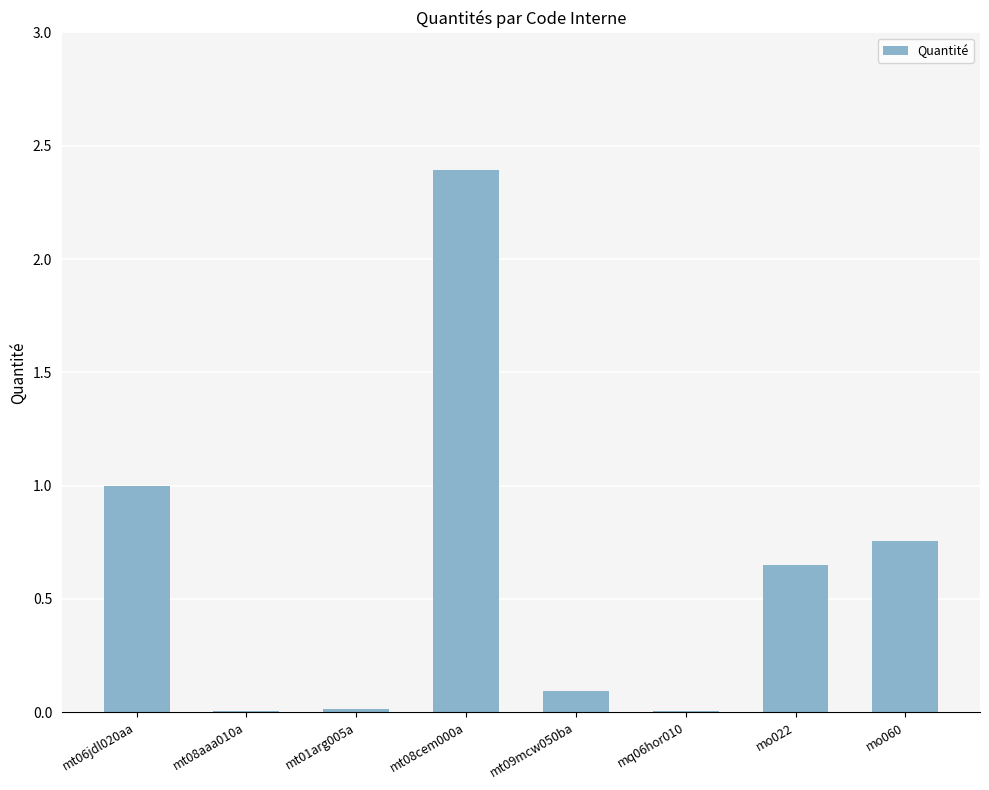

Which label corresponds to the largest value in the chart?

mt08cem000a